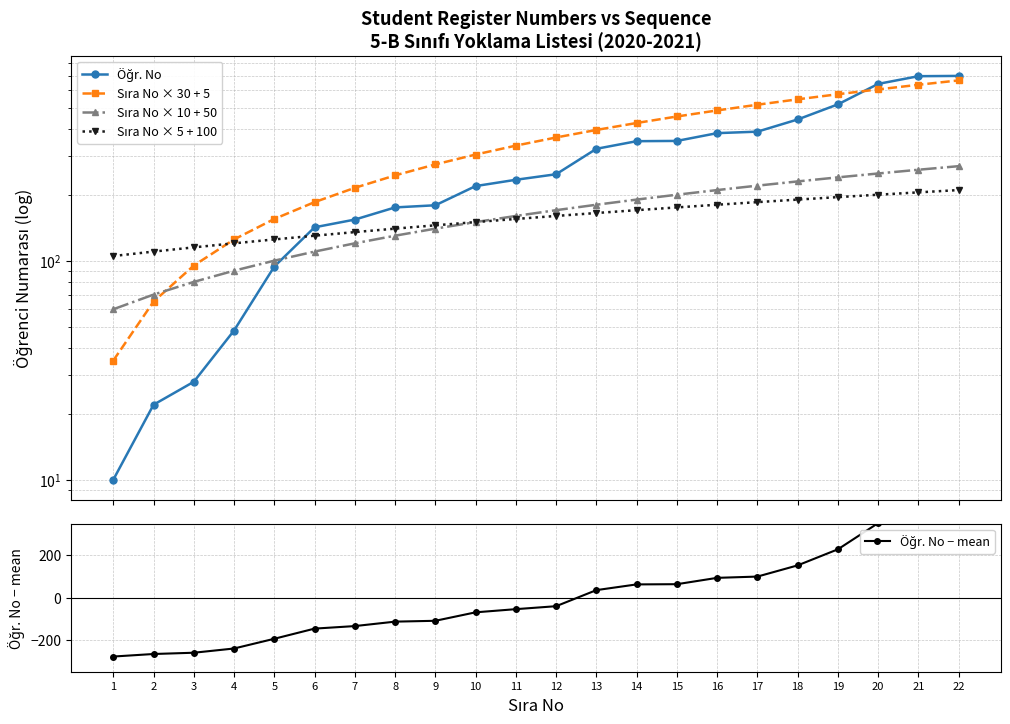

What is the spread (max minus min) of values at 4?

365.2